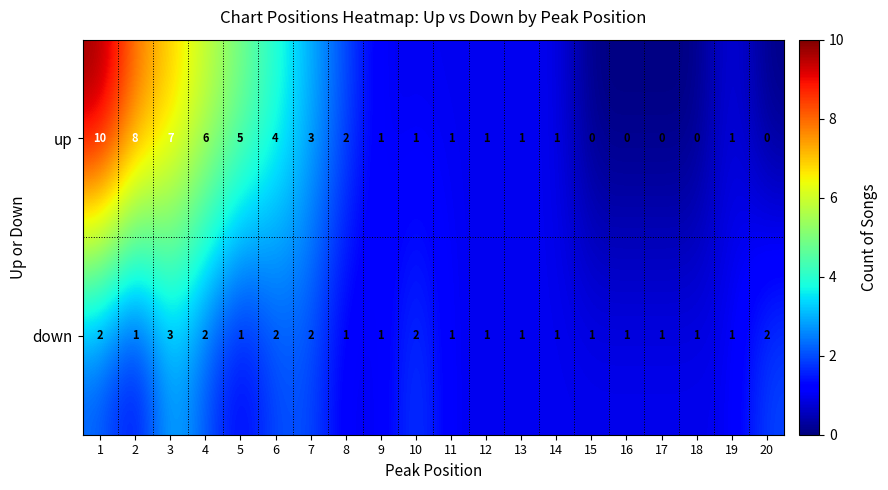

Is it true that up equals -7 at 15?

False